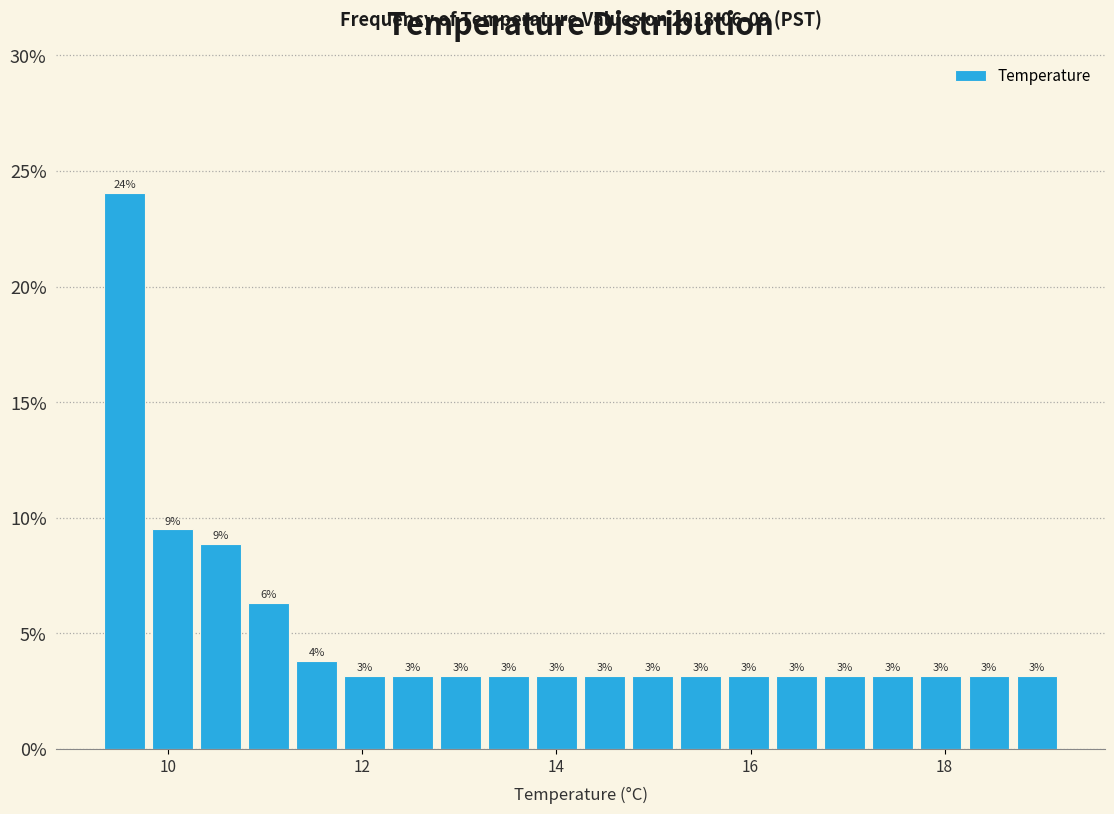

Read against the x-axis, roughly where is the centre of the tallest bar?

9.6